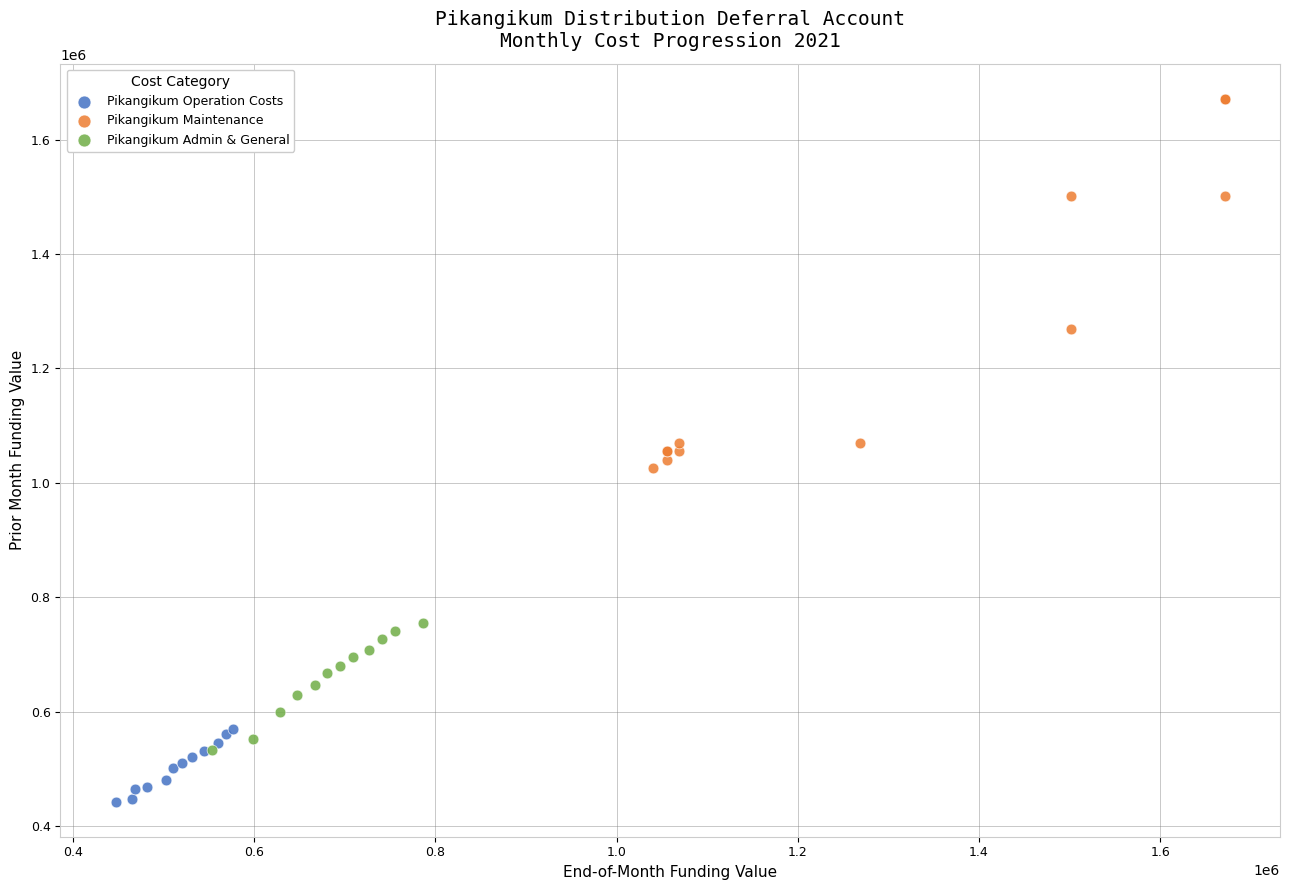

Which series has the widest spread of Y values?

Pikangikum Maintenance